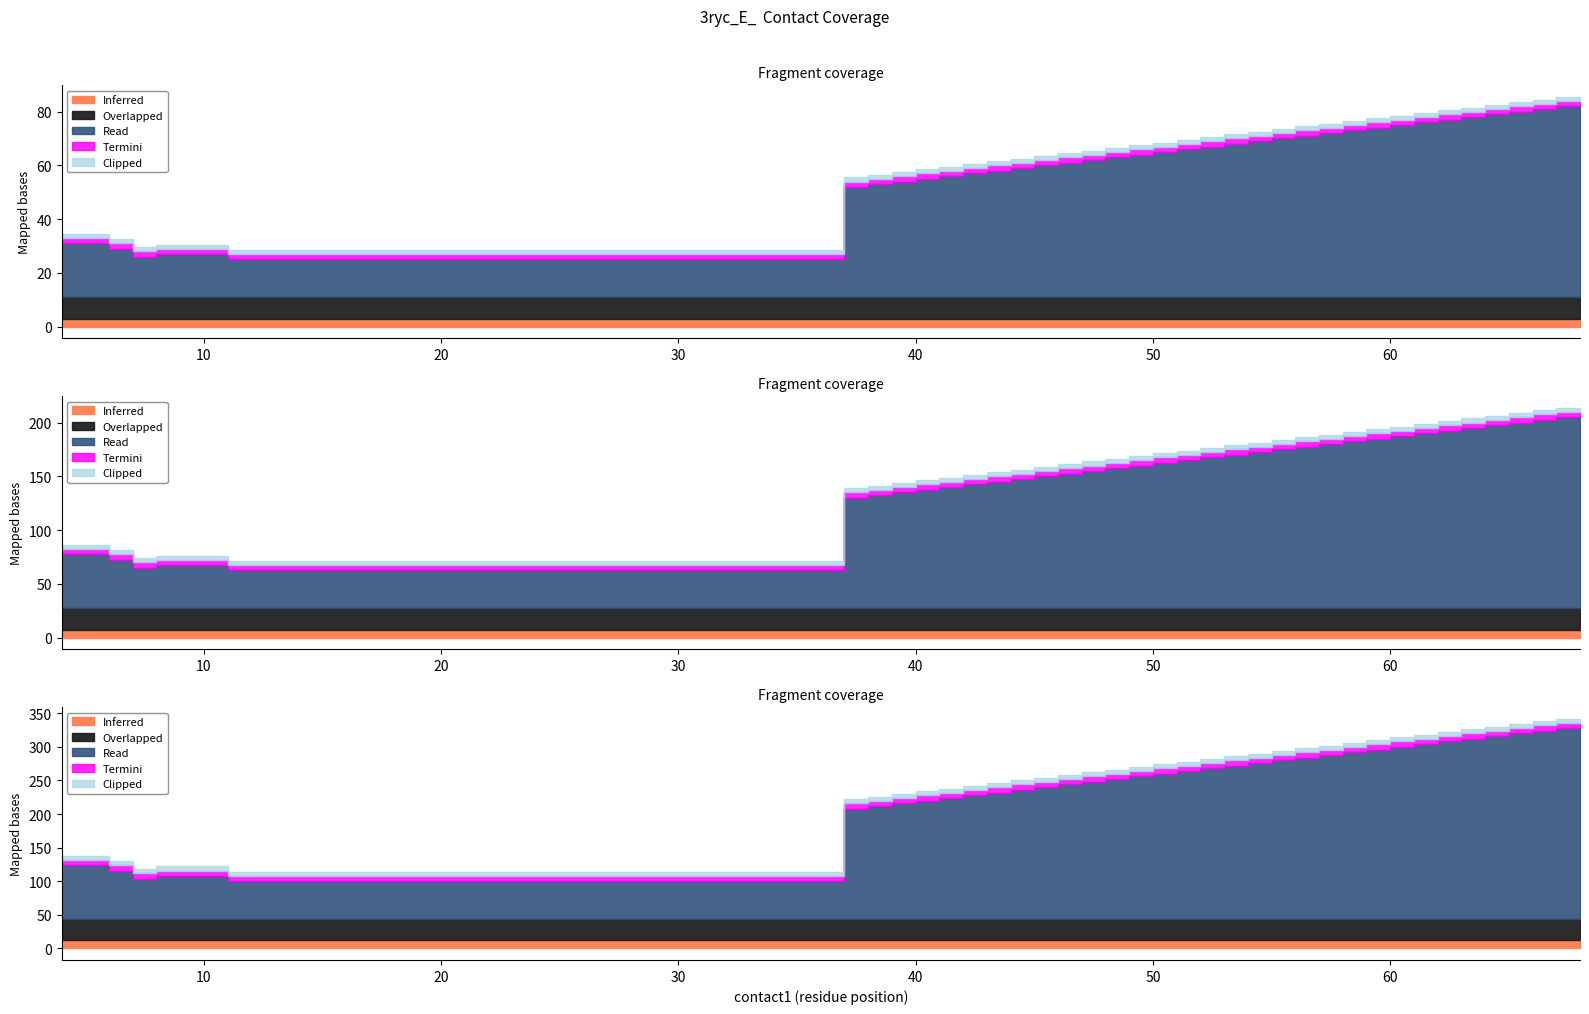

True or false: contact2 has more than 1 points higher than both neighbors.

False